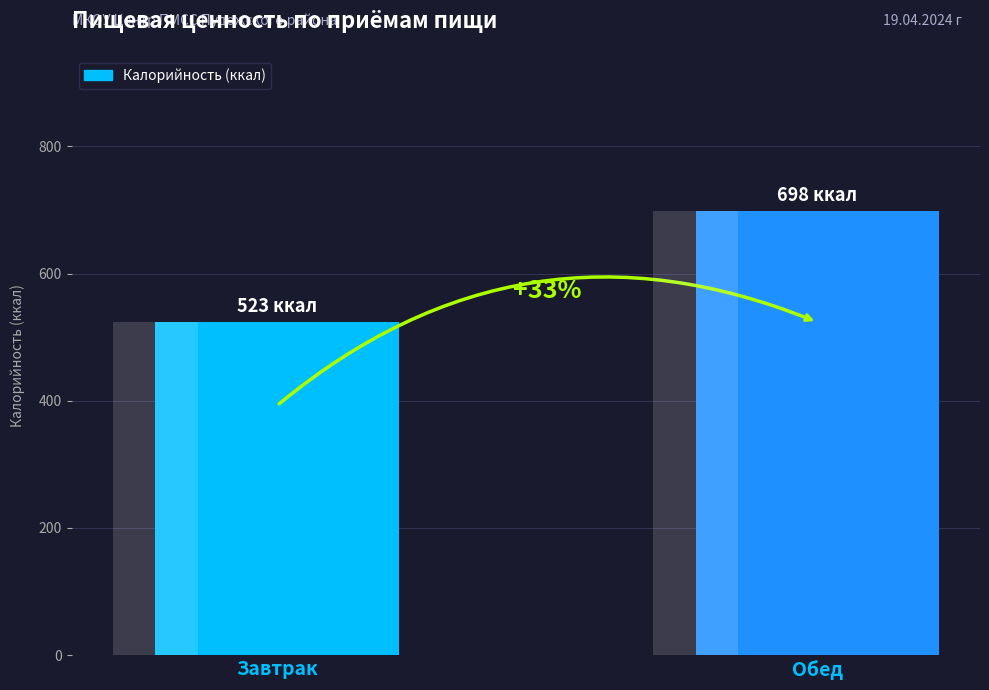

The value at Обед is 698. True or false?

True